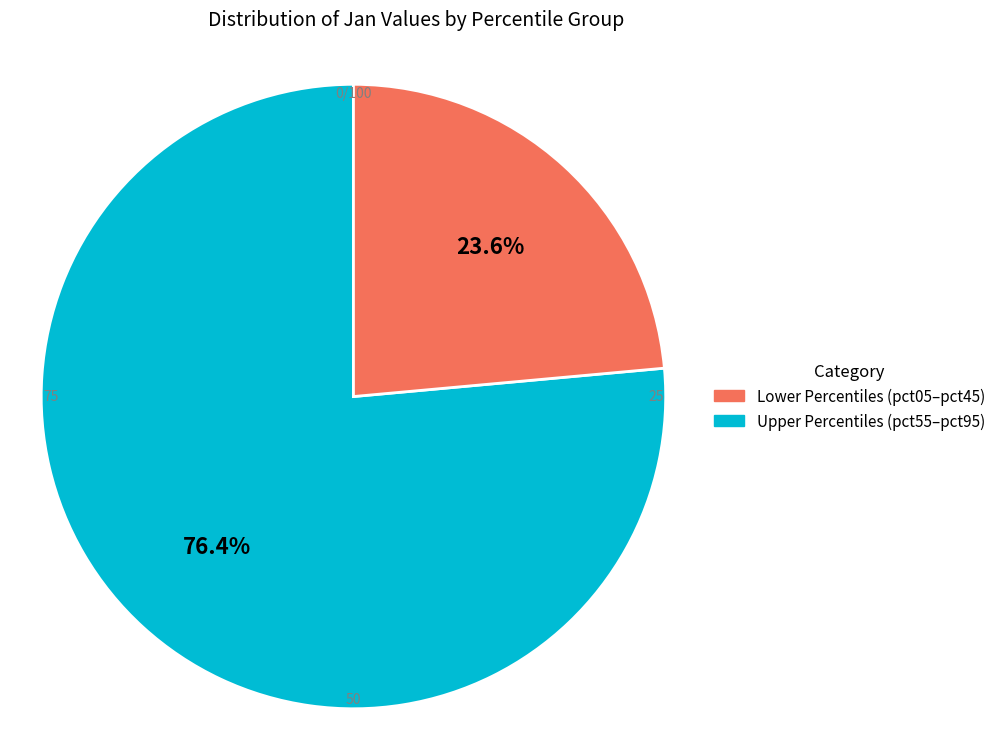

To the nearest percent, what is the difference between the largest and smallest slice percentages?

53%